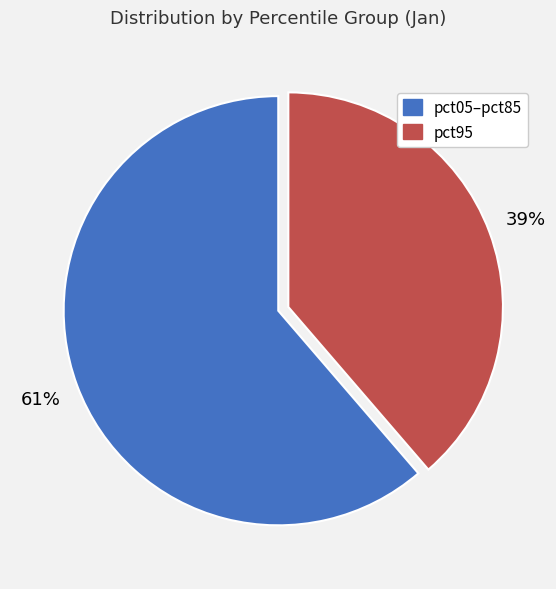

Is there any slice that represents more than half of the pie?

Yes